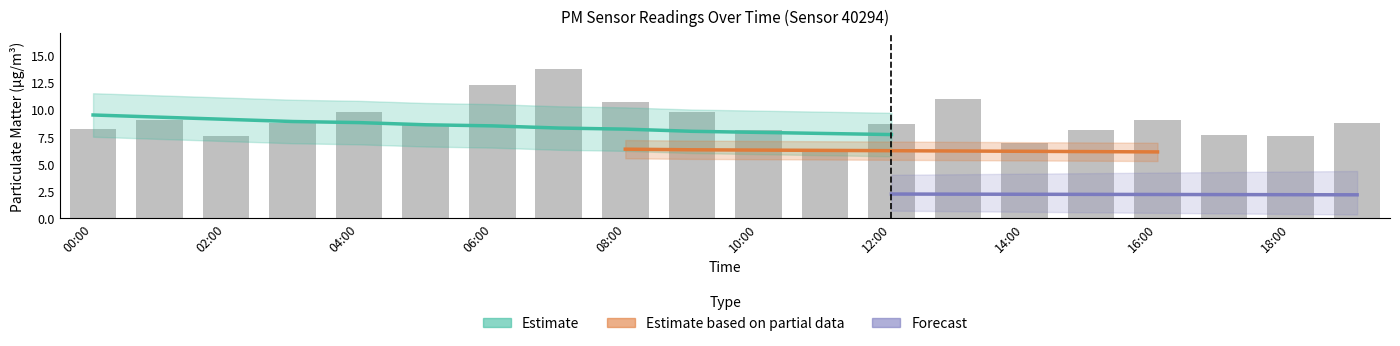

Which label corresponds to the smallest value in the chart?

11:00